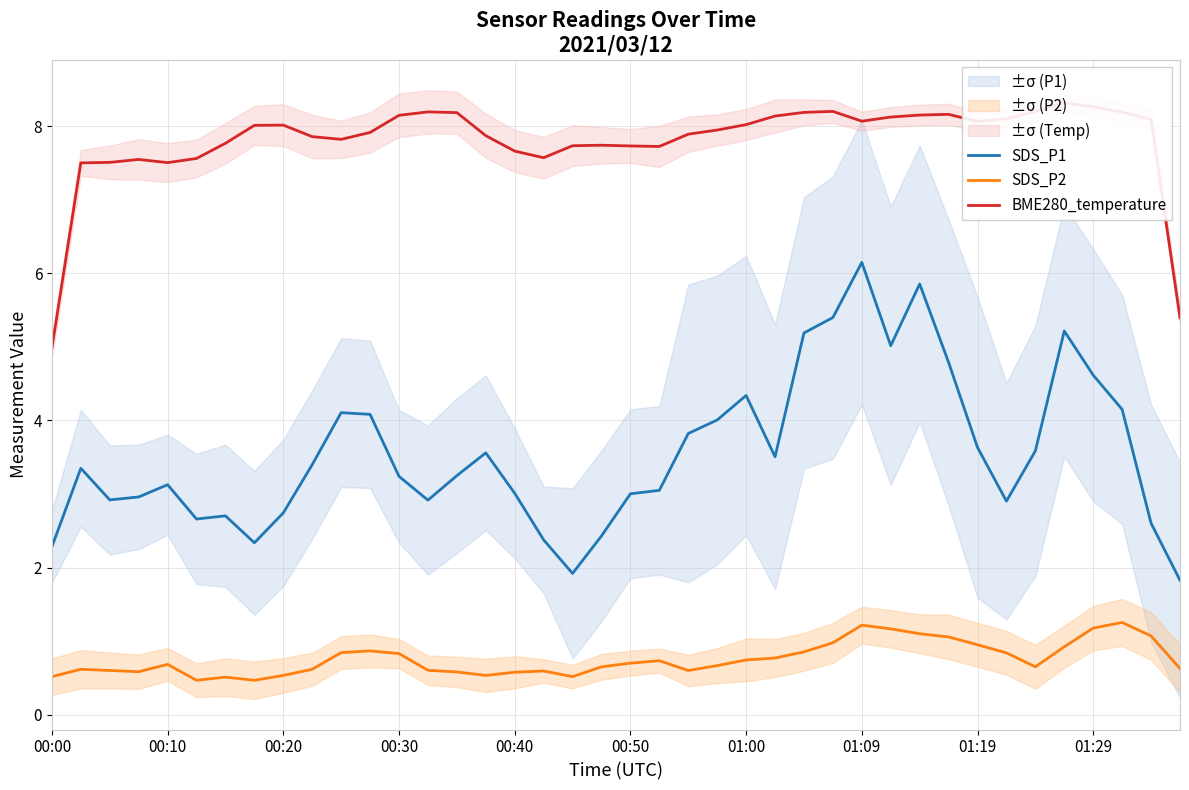

Is it true that SDS_P1 equals 3.0 at 00:40?

True